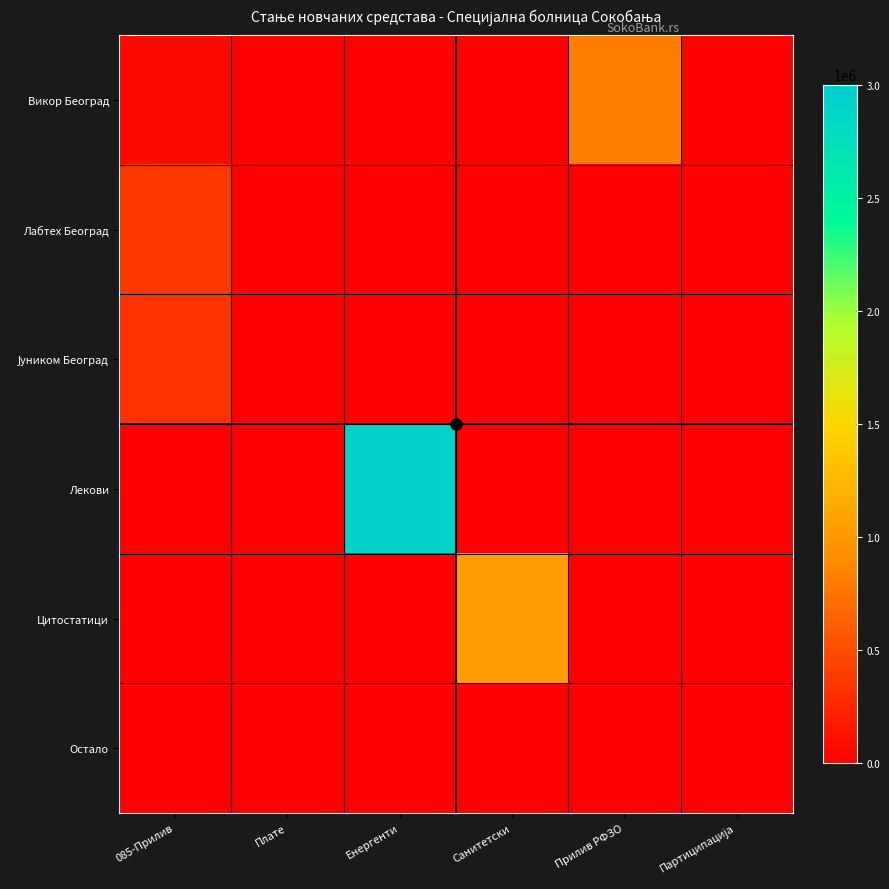

Which series changed the most between 085-Прилив and Плате?

Лабтех Београд